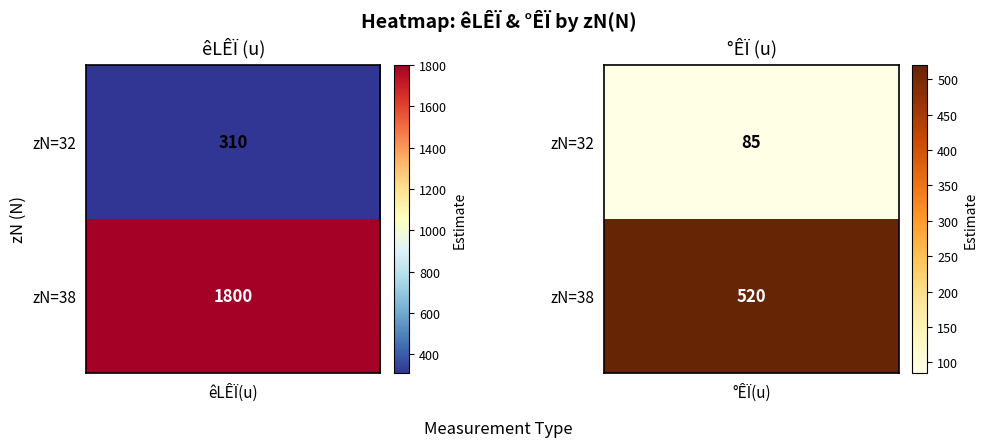

How many series are shown in this chart?

2